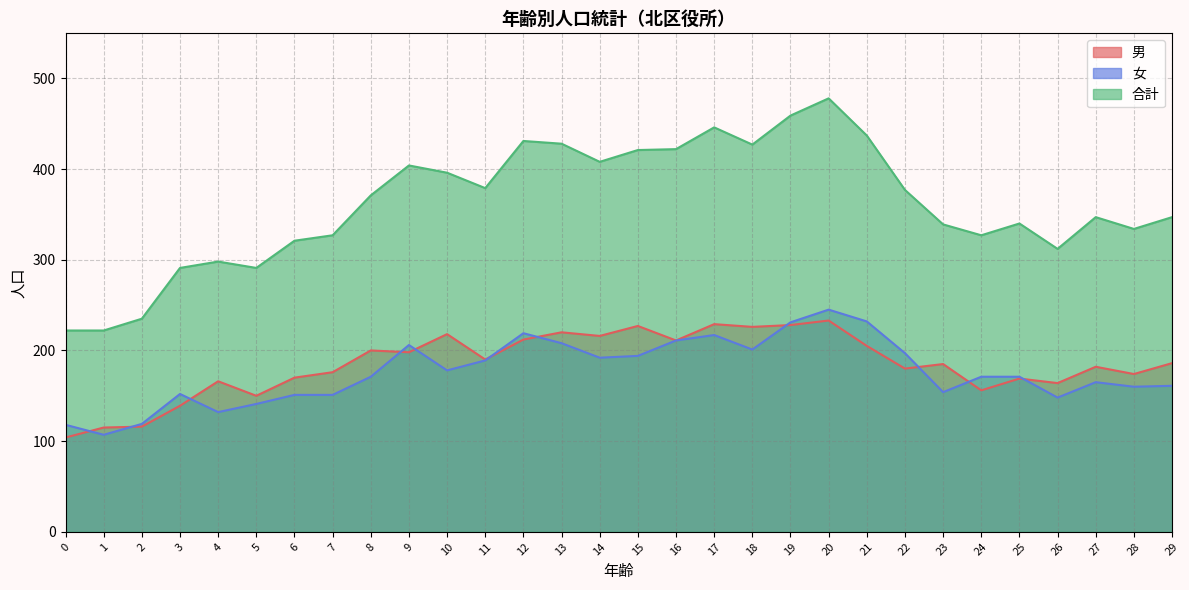

What is the value of the 男 point at the 19th from the left?

226